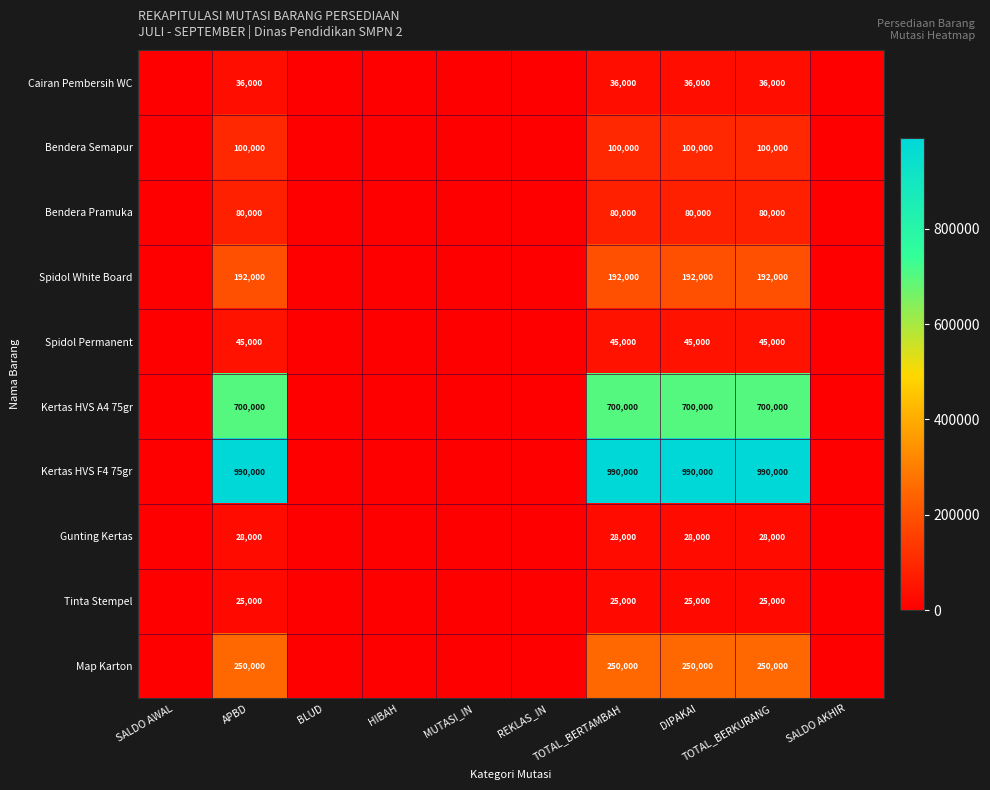

What is the difference between the maximum and second lowest values in the Tinta Stempel series?

25000